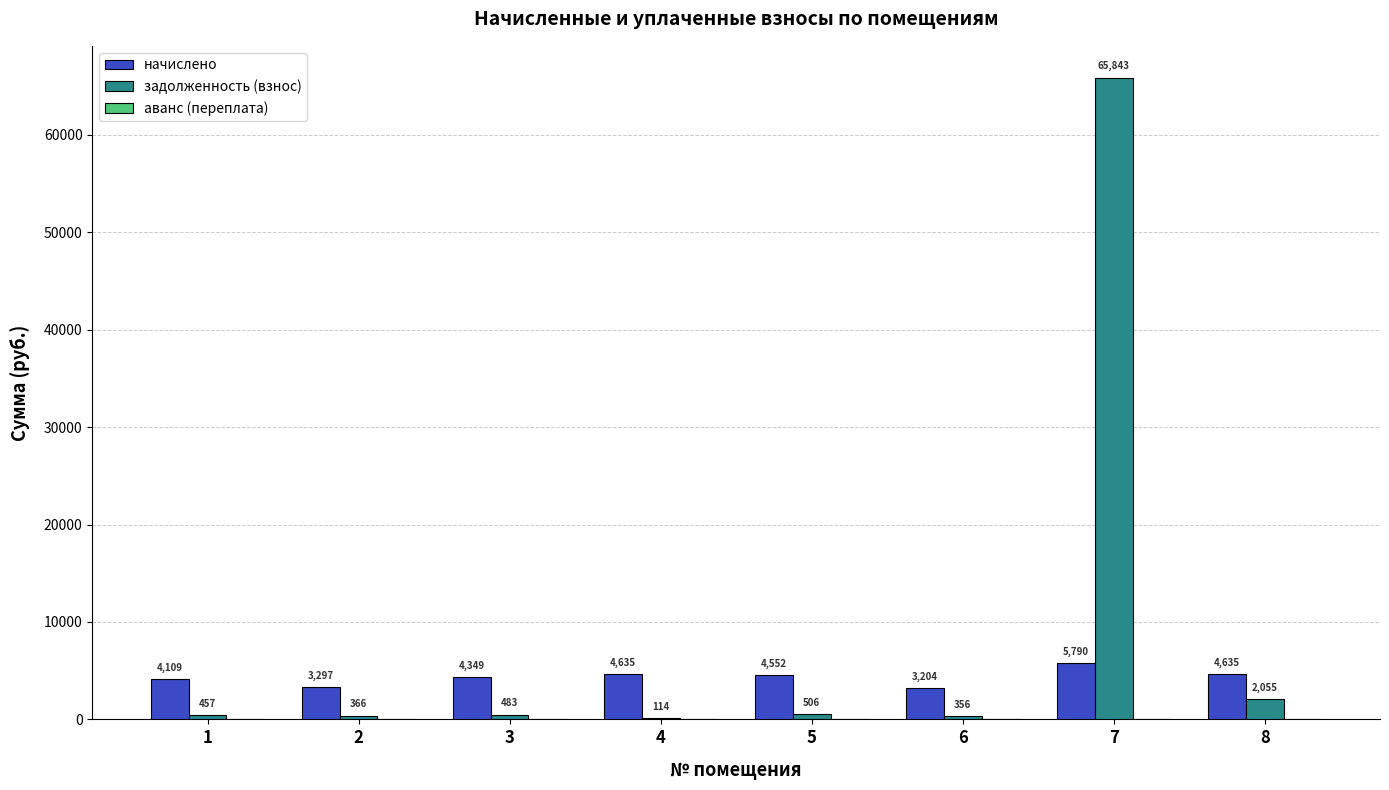

What is the sum of the начислено values at 8 and 2?

7932.0